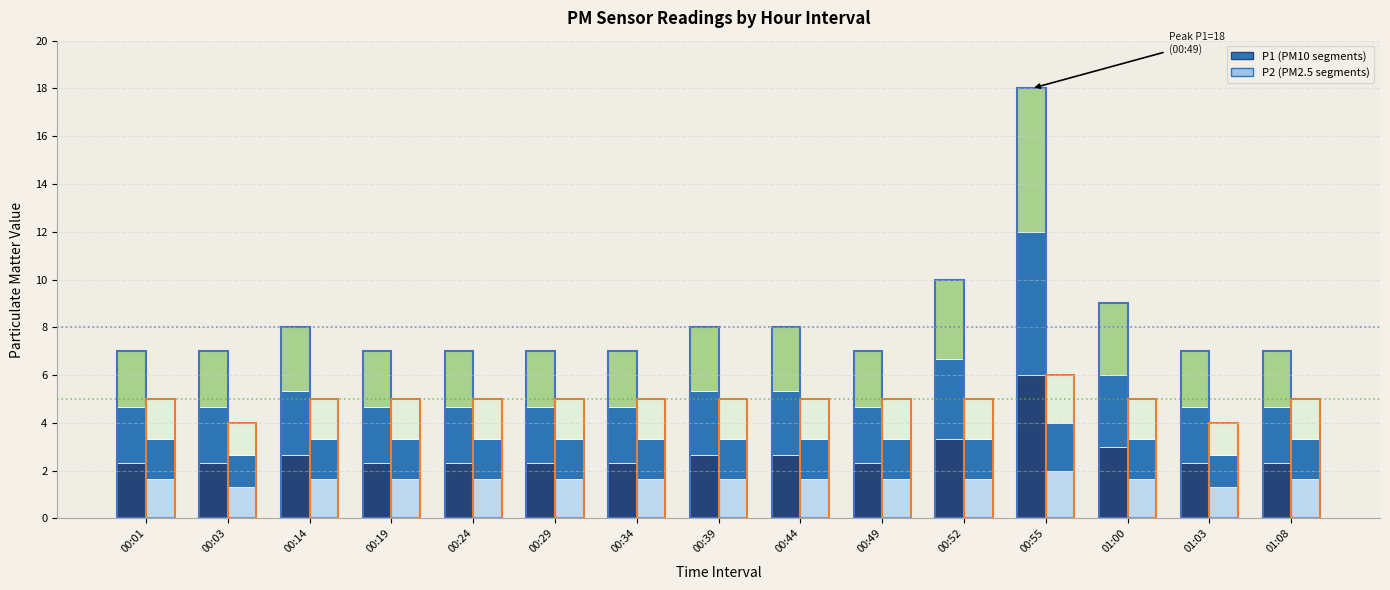

What is the label of the 1st bar from the left?

00:01